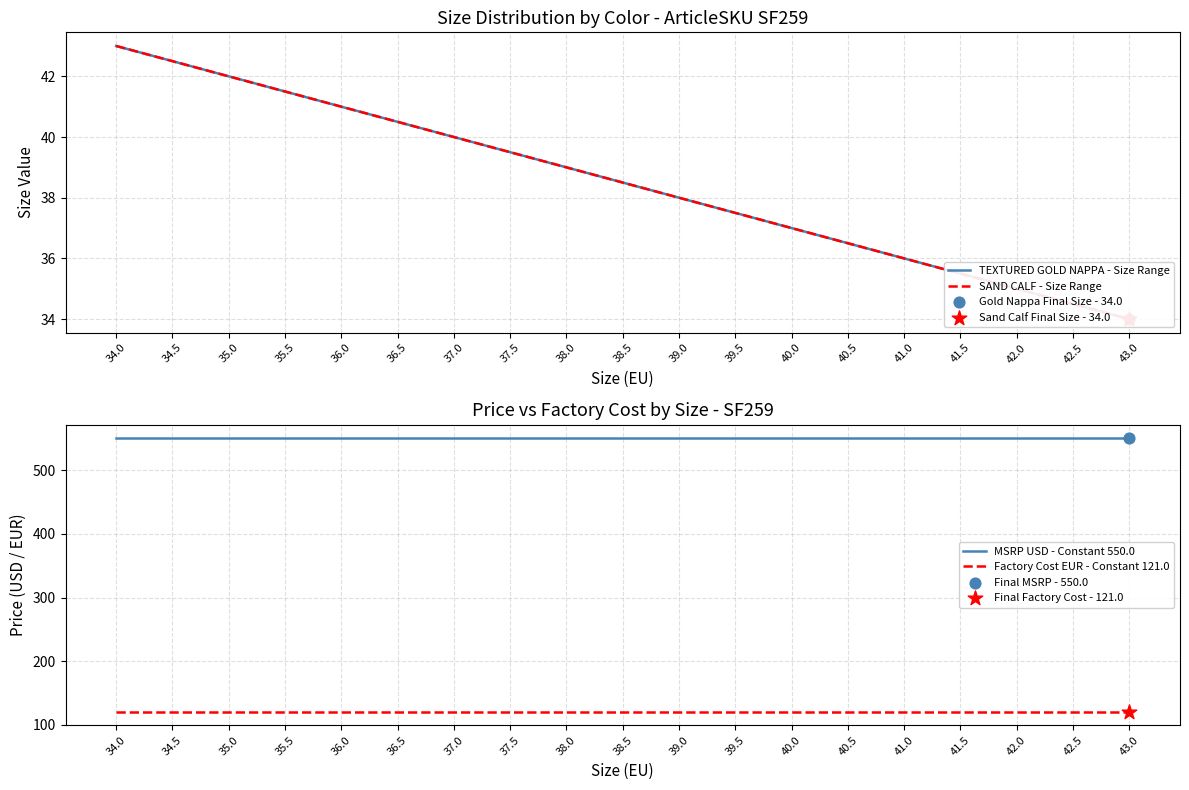

At how many categories does at least one series exceed 332?

19